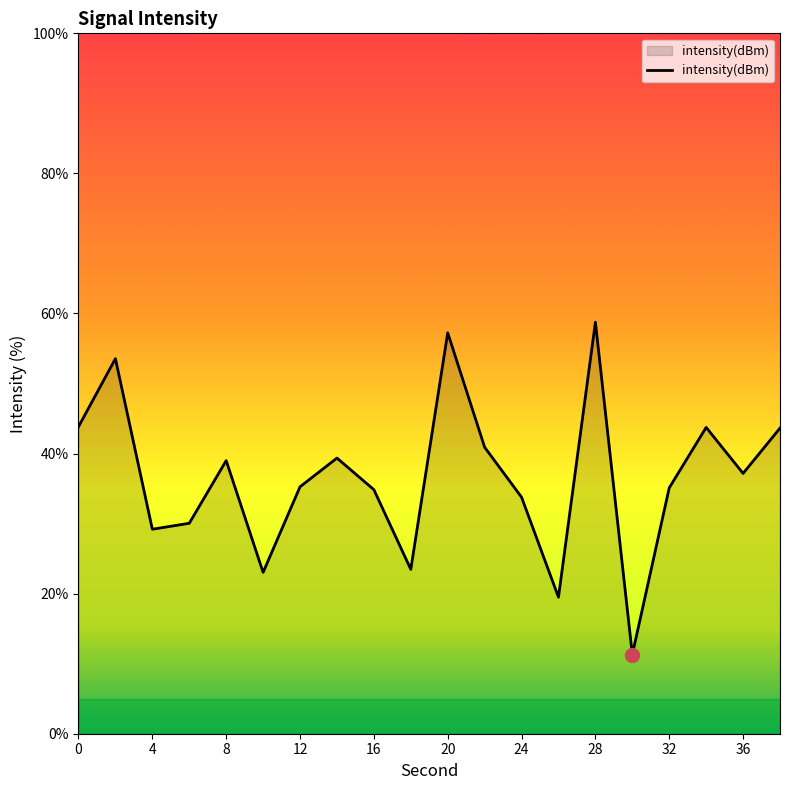

What is the difference between the maximum and minimum values?

47.5